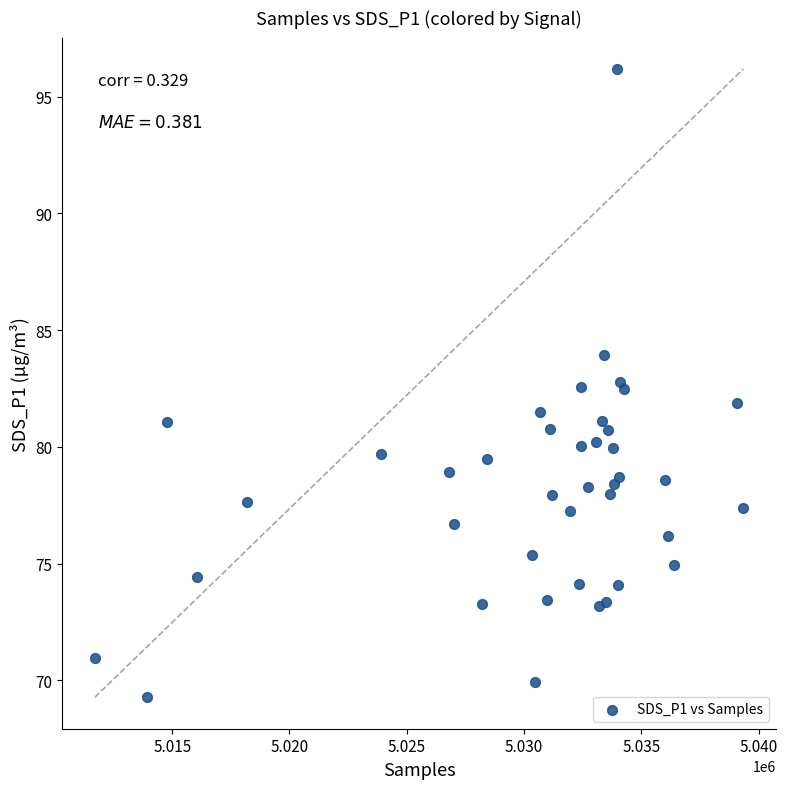

What is the range of Y values (max minus min)?

26.9